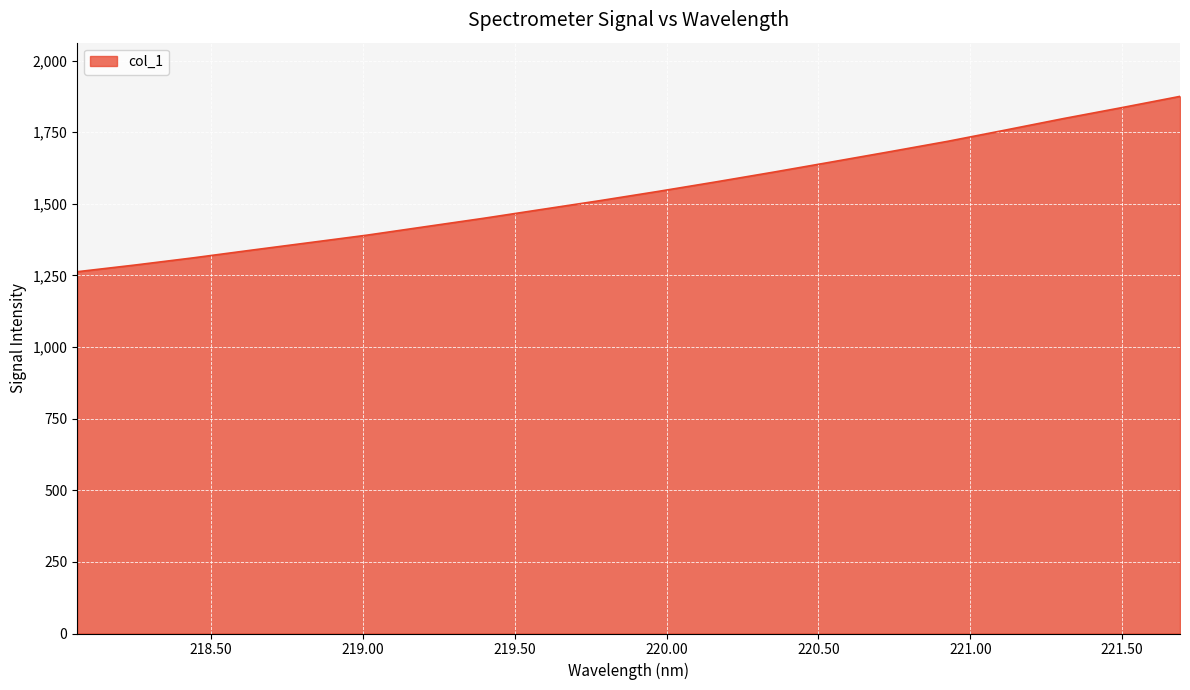

How many series are shown in this chart?

1